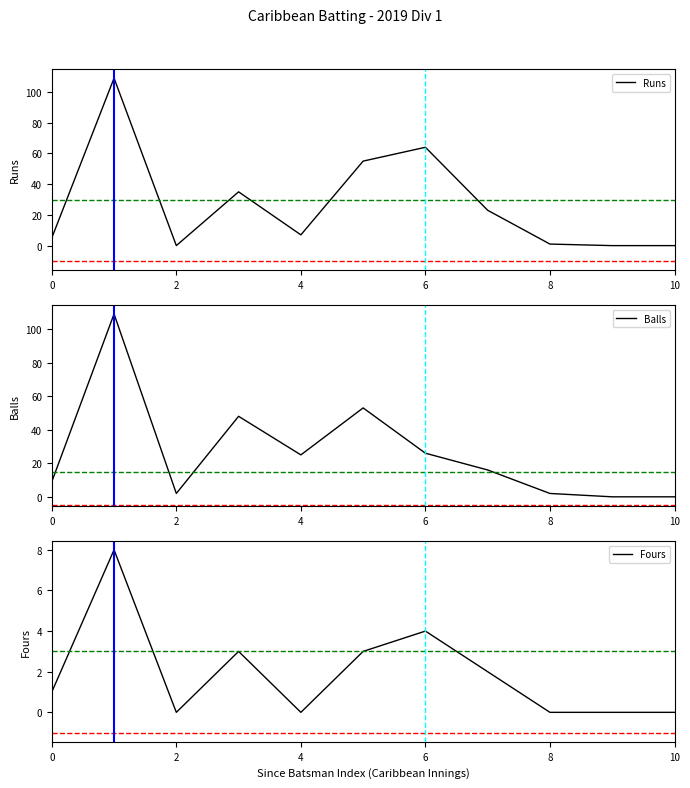

Rank the categories by Fours value from highest to lowest.

2, 6, 6, 10, 7, 0, 4, 8, 8, 9, 10